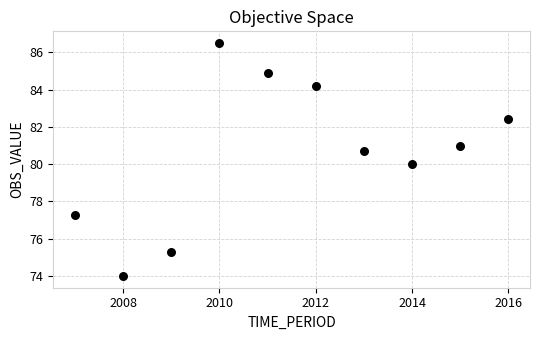

What is the average X value?

2011.5